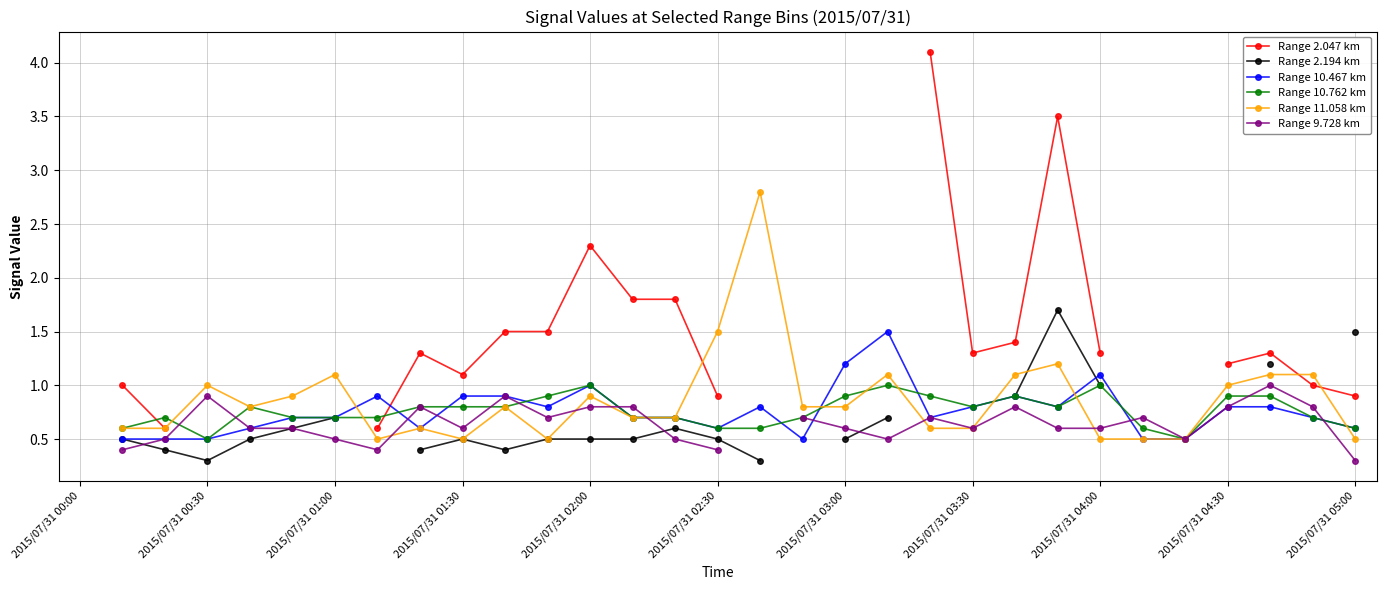

How many data points in Range 2.047 km are above 1?

14